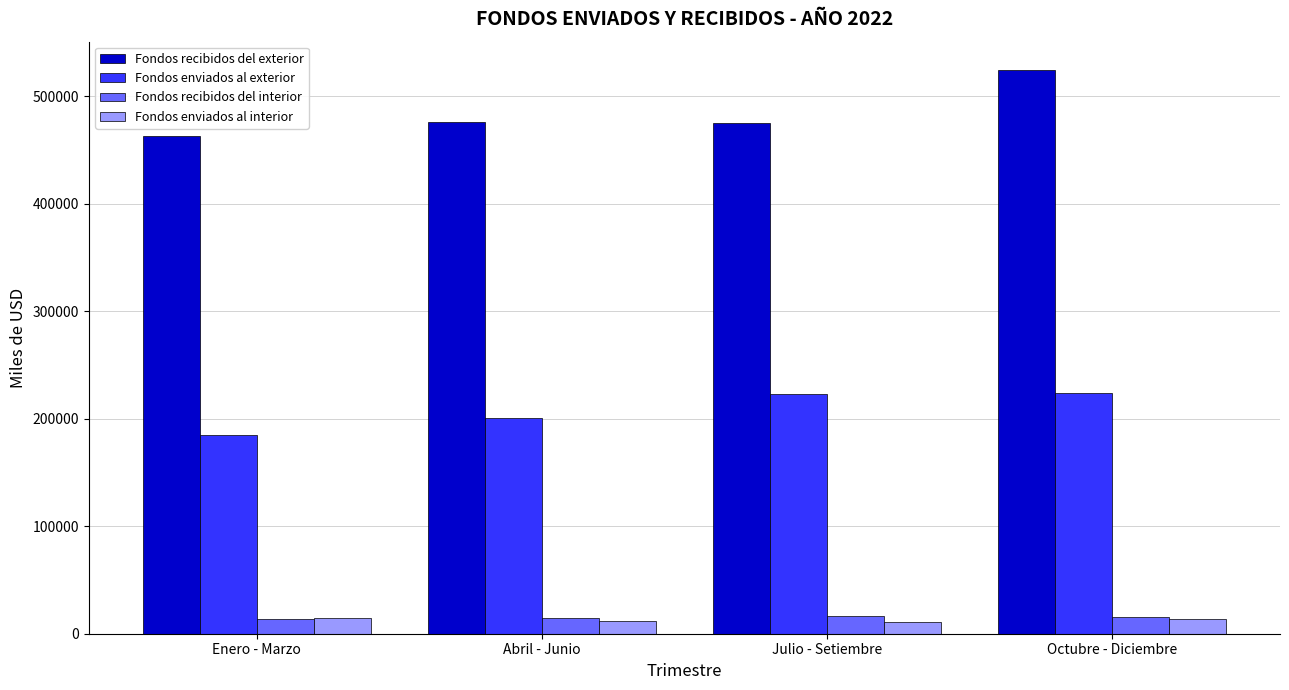

What is the difference between the maximum and minimum values in the Fondos enviados al exterior series?

38666.4